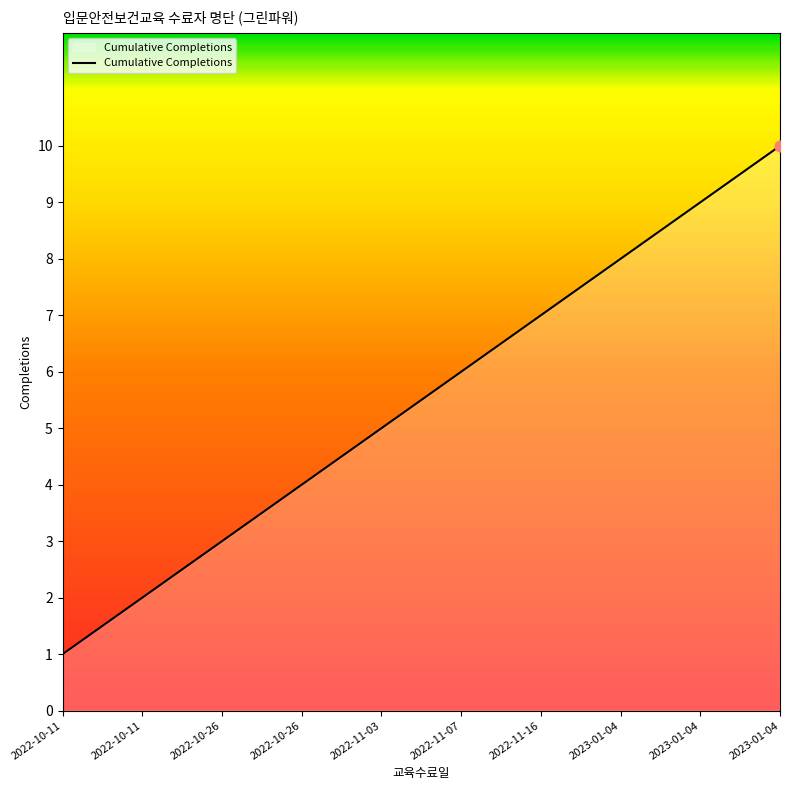

What is the change in value from 2022-10-26 to 2023-01-04?

+6